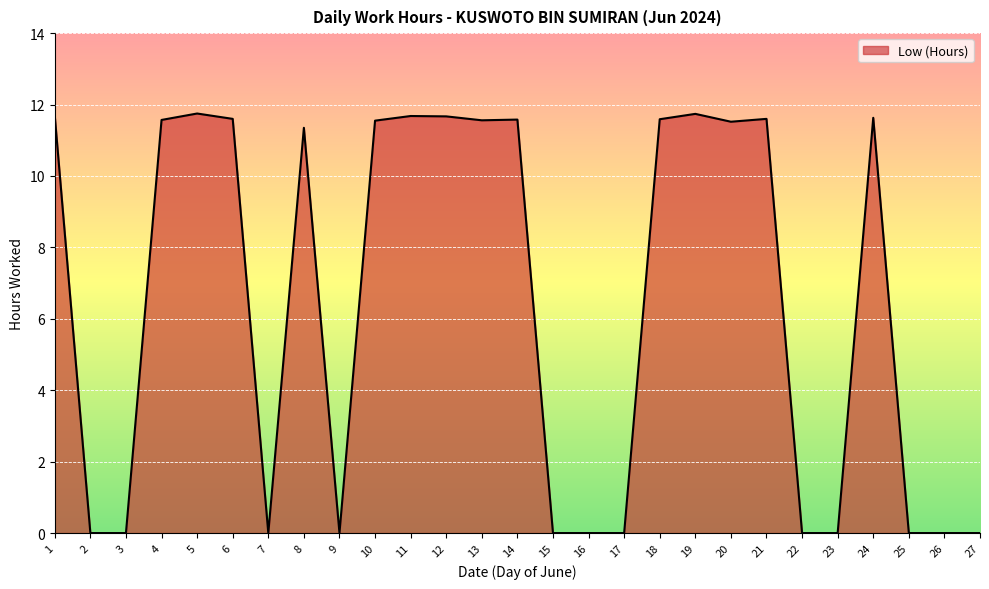

True or false: the data shows 20.1 at 13.

False